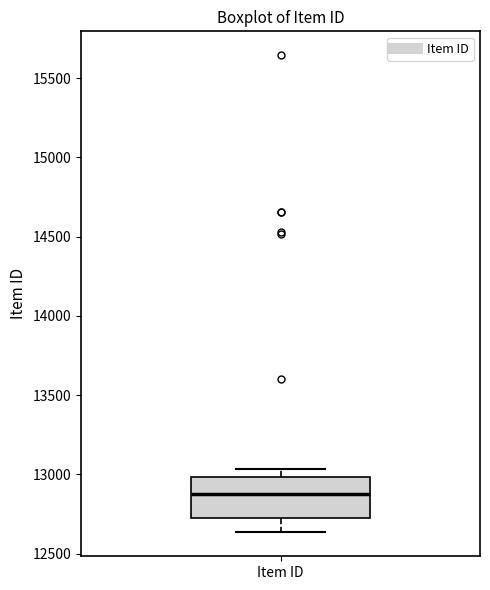

Transcribe this box plot: give where the median line is, the range the box spans, and where the two whiskers end, as read against the y-axis. The values are not printed on the chart, so give them approximately, as read against the axis.

median 12900, box 12700 to 13000, whiskers 12650 to 13050